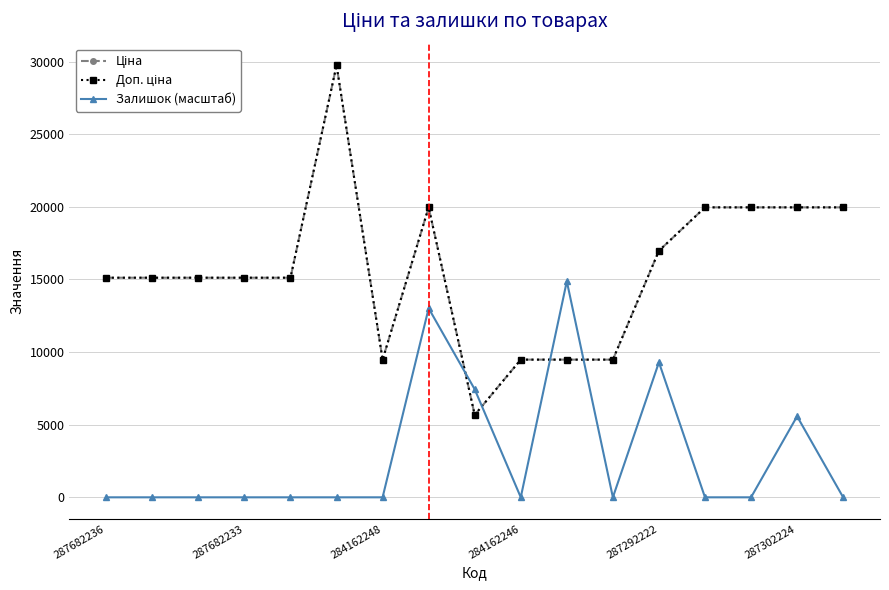

True or false: Ціна and Залишок (масштаб) intersect in this chart.

True